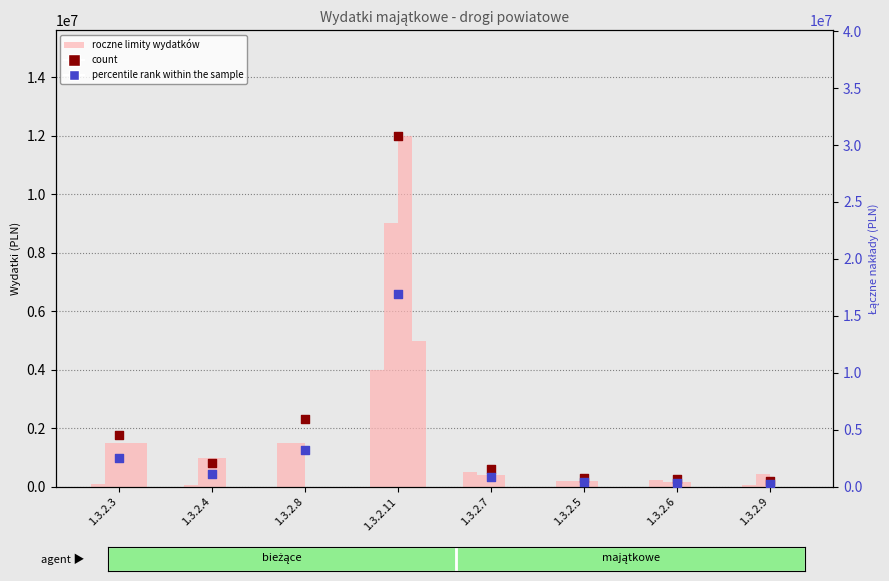

Which series has the largest total across all categories?

count